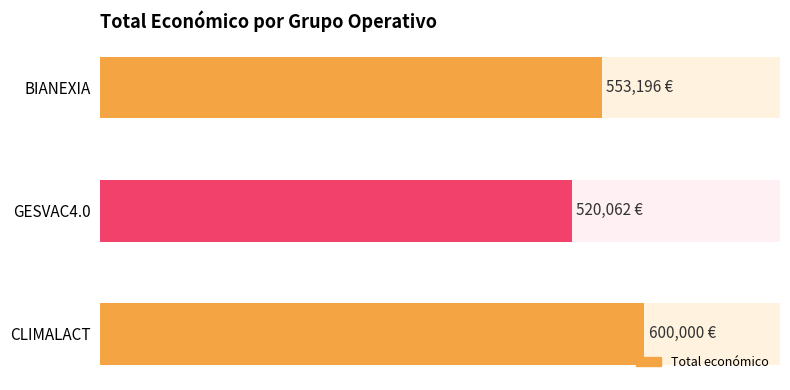

What is the value of the 2nd bar from the left?

520062